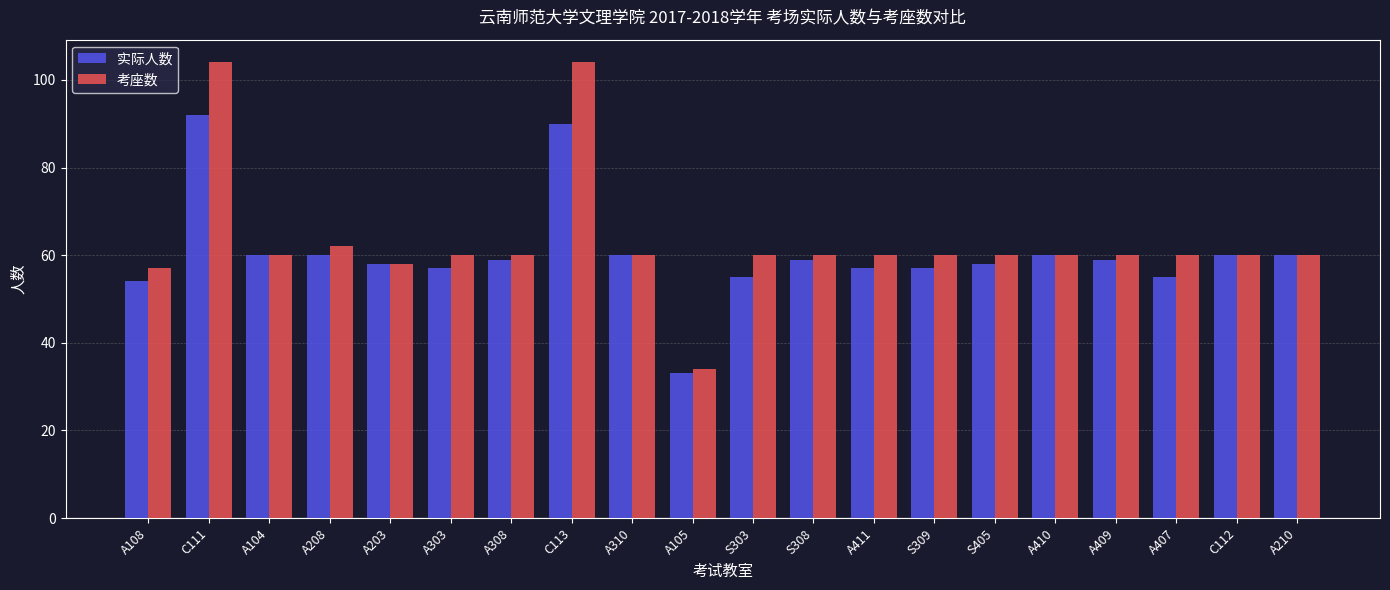

At which label does 考座数 reach its minimum?

A105